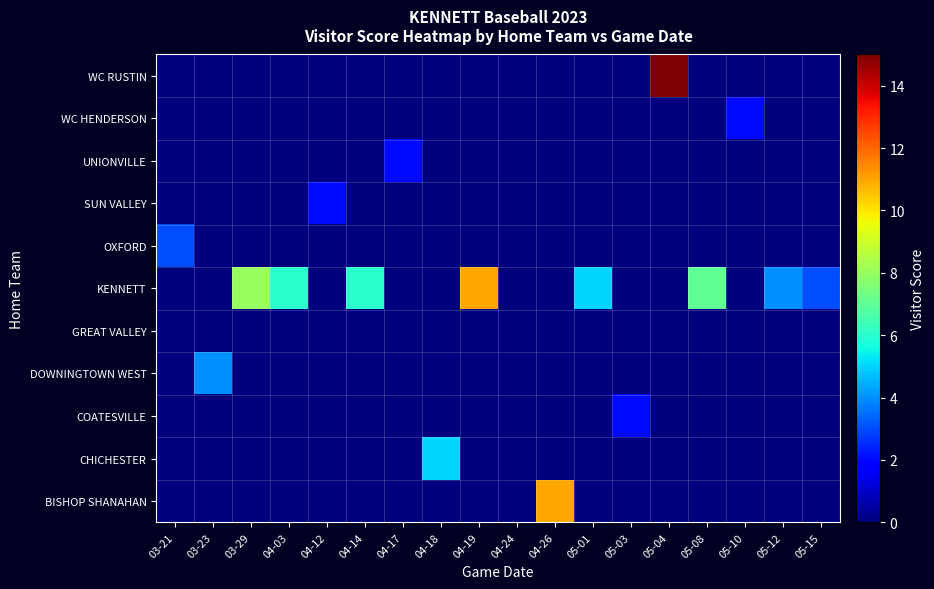

Between 04-26 and 04-19, which is larger?

04-26